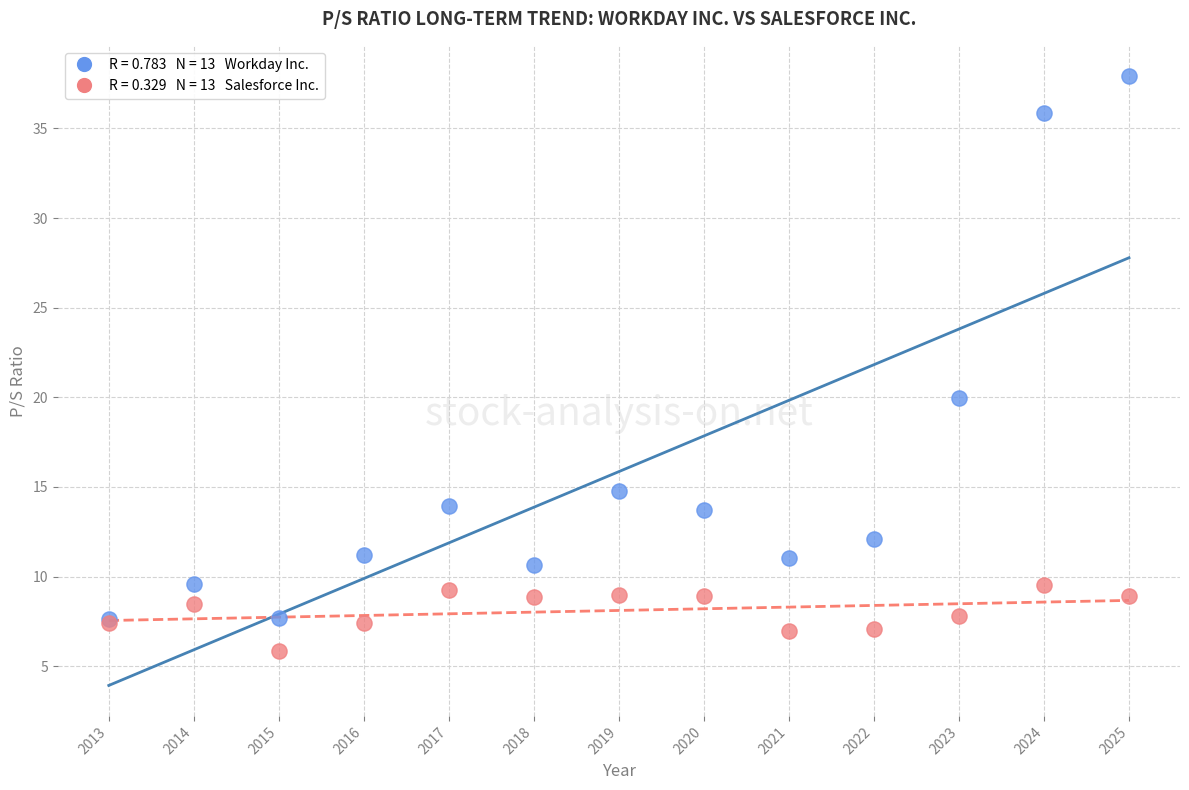

Across all series, what Y value is closest to 21?

20.0